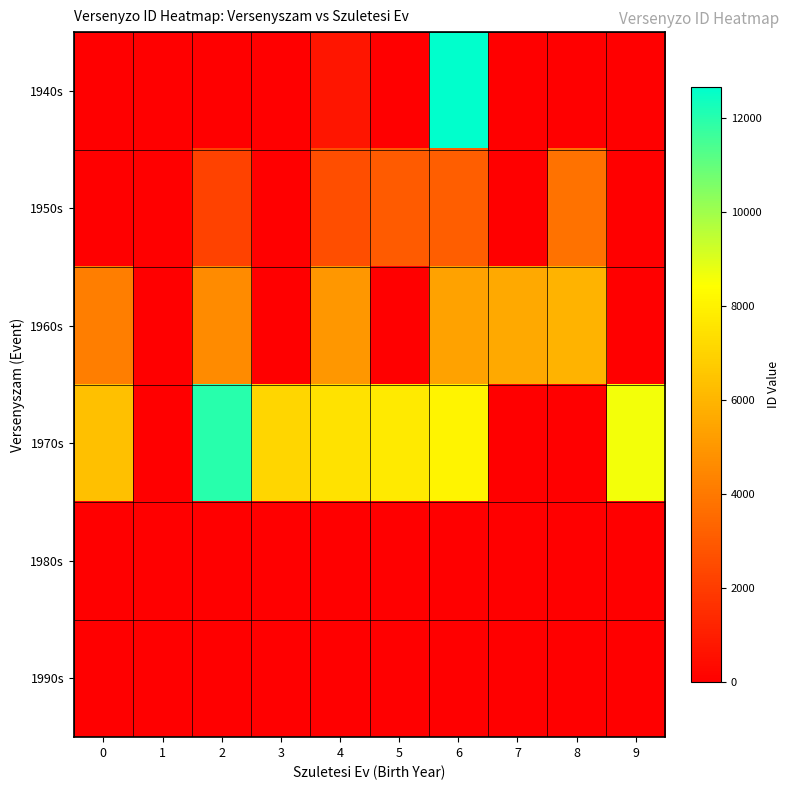

At which category is the sum across all series the highest?

6